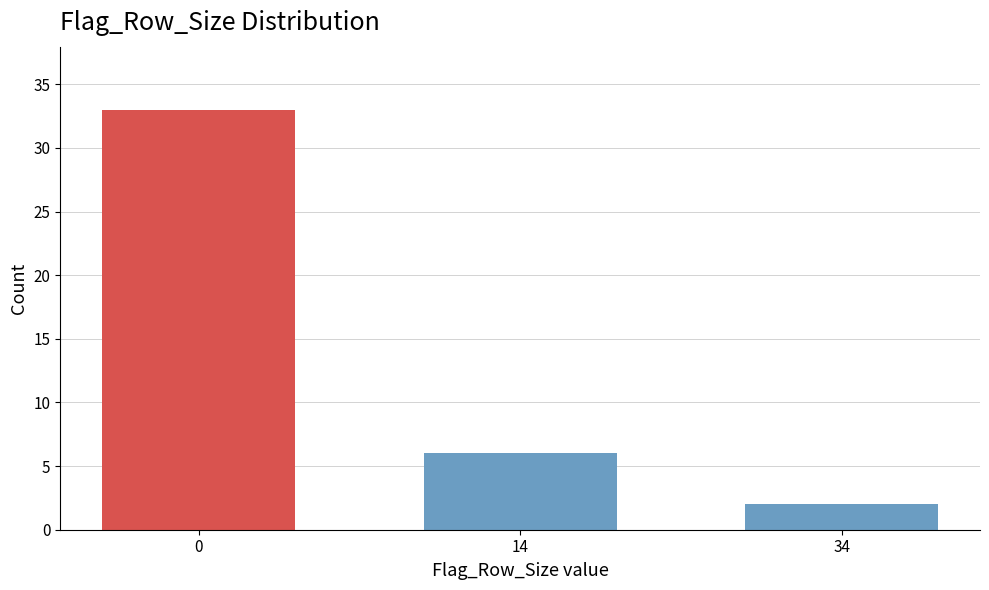

Reading left to right, what are all the values shown in this chart?

0=33	14=6	34=2